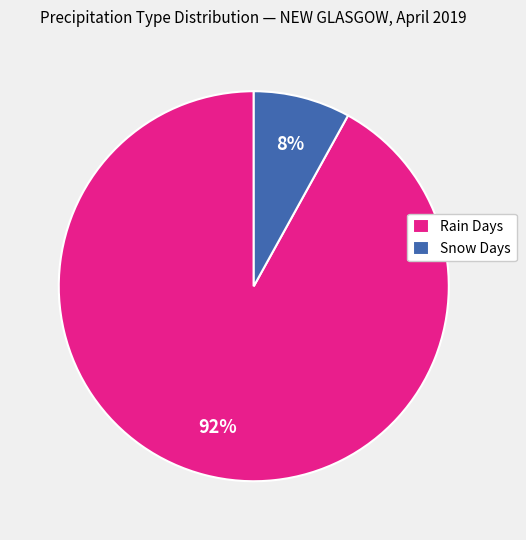

The Rain Days slice represents 83% of the pie. True or false?

False